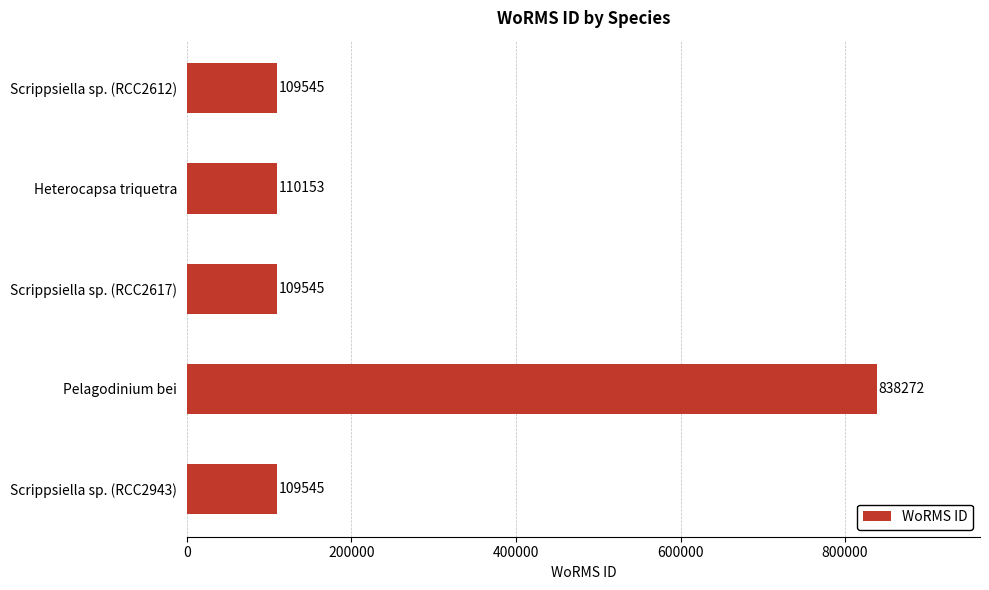

What is the difference between the values at Heterocapsa triquetra and Scrippsiella sp. (RCC2943)?

608